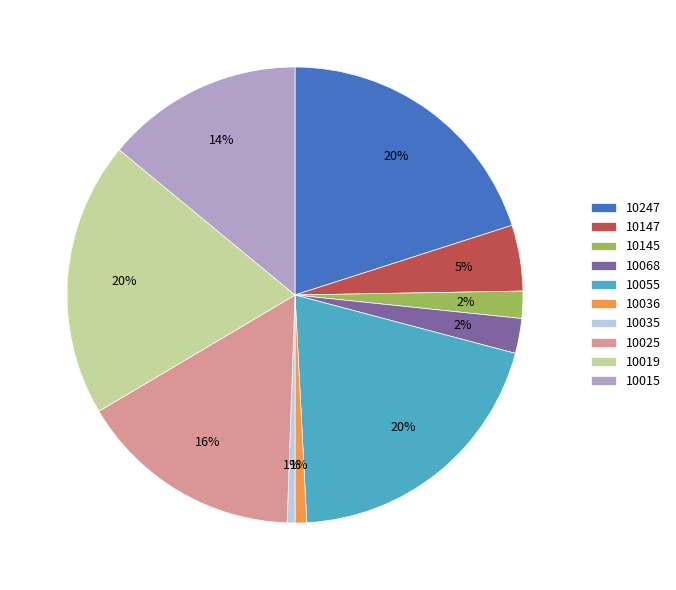

How many segments does this pie chart have?

10